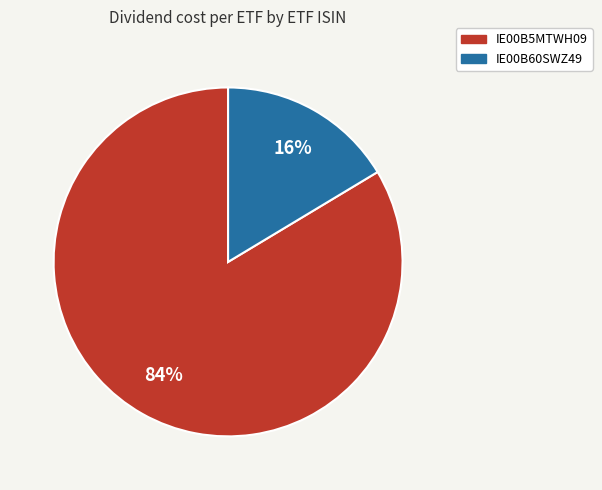

Count the number of slices in the pie.

2